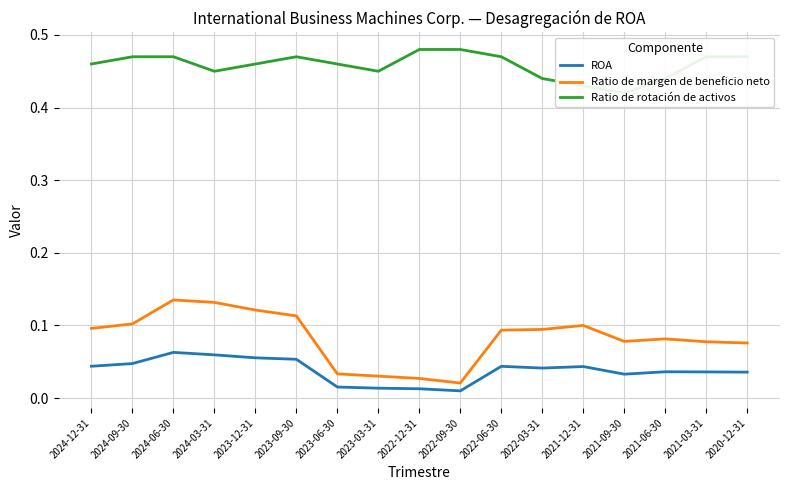

In Ratio de margen de beneficio neto, how many points are higher than both neighbors (excluding endpoints)?

3